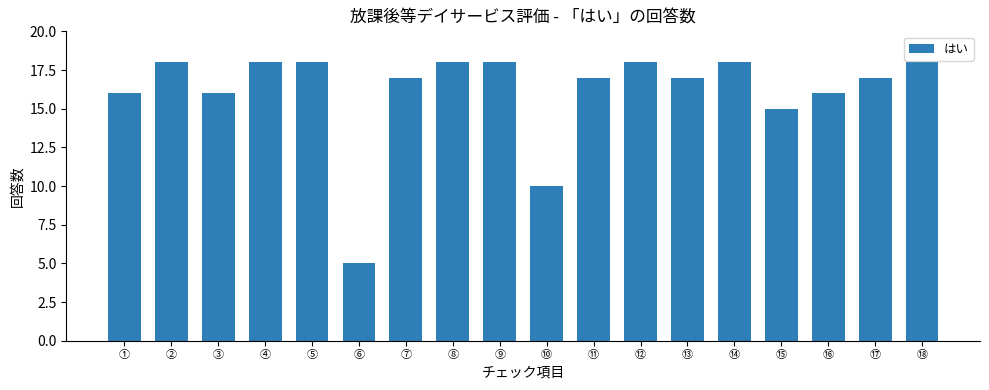

True or false: the data shows 18 at ④.

True